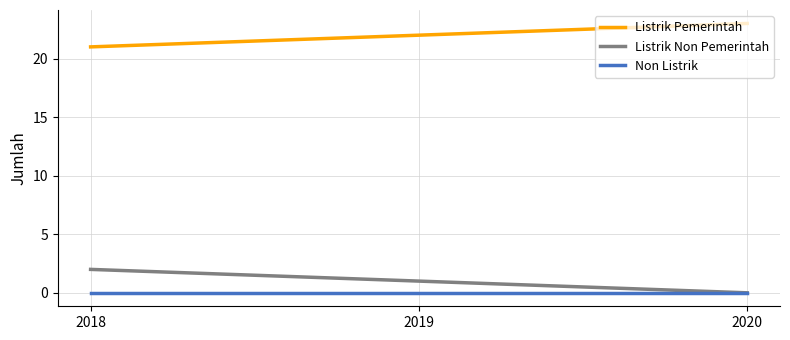

What are all the series names shown in the legend?

Listrik Pemerintah, Listrik Non Pemerintah, Non Listrik